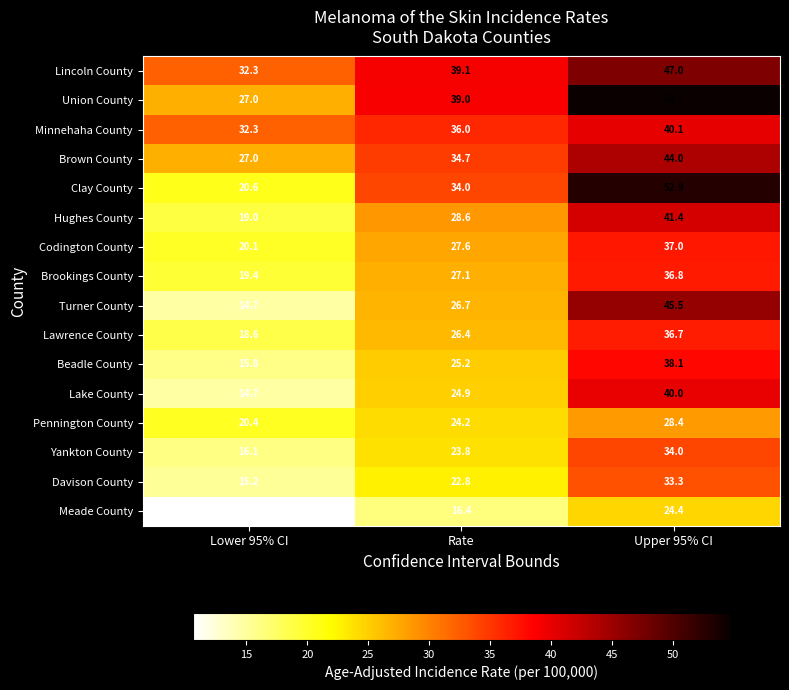

How many categories are shown in the chart?

3